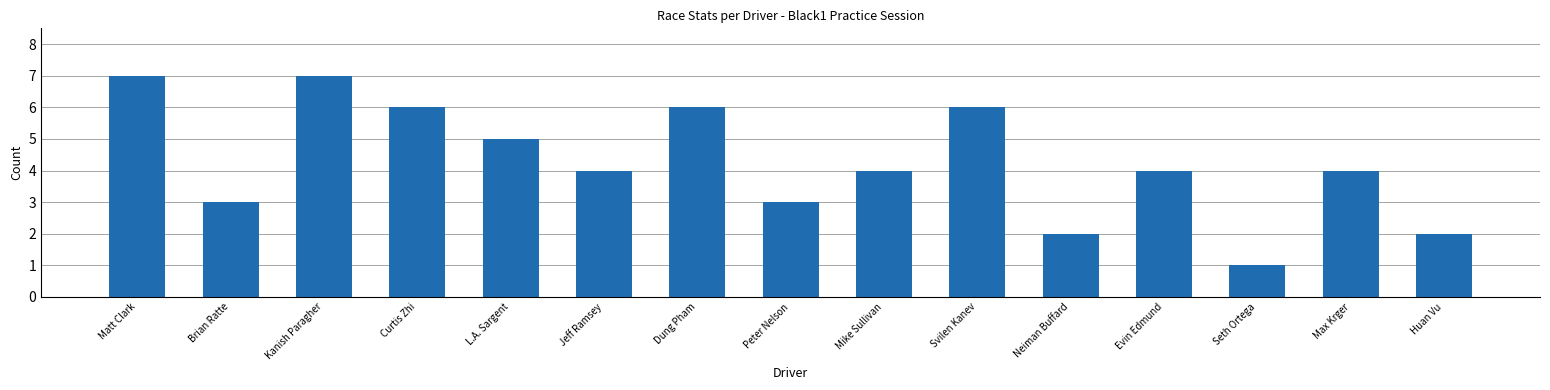

Between L.A. Sargent and Svilen Kanev, which is larger?

Svilen Kanev